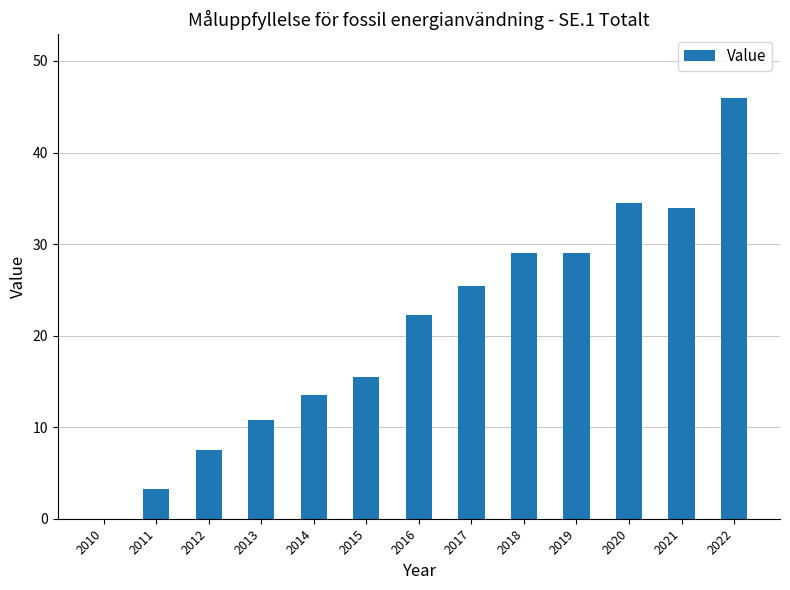

Reading right to left, what are all the values shown in this chart?

46.0	33.9	34.5	29.0	29.0	25.4	22.3	15.5	13.5	10.8	7.5	3.3	0.0